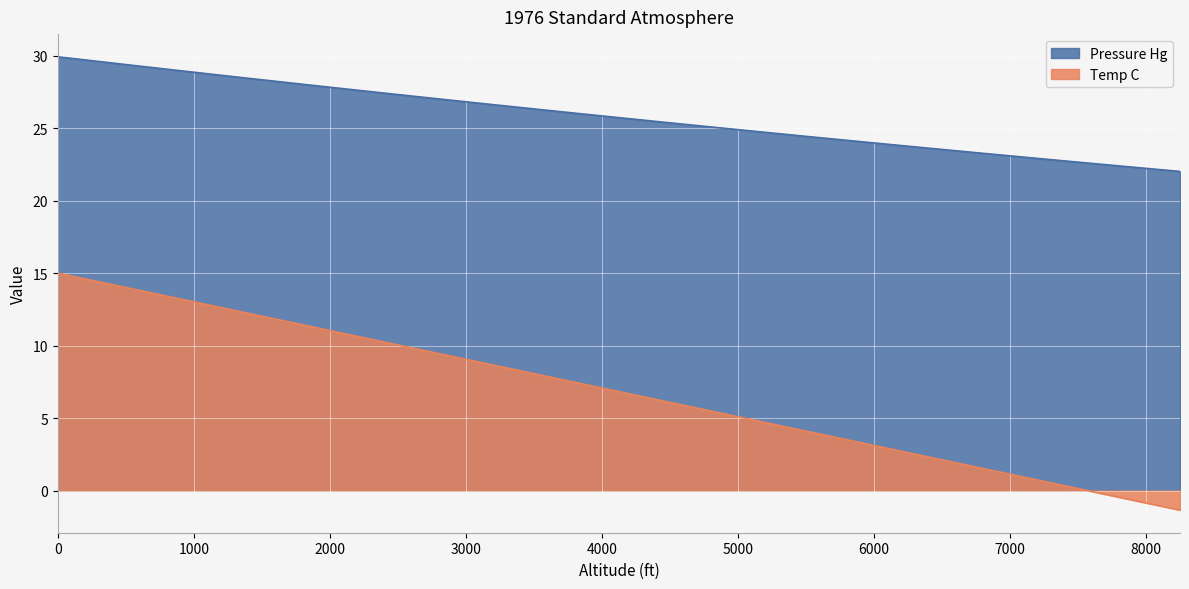

Reading right to left, what are all the values shown in this chart?

Temp C: 8250=-1.3	8000=-0.8	7750=-0.4	7500=0.1	7250=0.6	7000=1.1	6750=1.6	6500=2.1	6250=2.6	6000=3.1	5750=3.6	5500=4.1	5250=4.6	5000=5.1	4750=5.6	4500=6.1	4250=6.6	4000=7.1	3750=7.6	3500=8.1	3250=8.6	3000=9.1	2750=9.6	2500=10.0	2250=10.5	2000=11.0	1750=11.5	1500=12.0	1250=12.5	1000=13.0	750=13.5	500=14.0	250=14.5	0=15.0
Pressure Hg: 8250=22.0	8000=22.2	7750=22.4	7500=22.7	7250=22.9	7000=23.1	6750=23.3	6500=23.5	6250=23.8	6000=24.0	5750=24.2	5500=24.4	5250=24.7	5000=24.9	4750=25.1	4500=25.4	4250=25.6	4000=25.8	3750=26.1	3500=26.3	3250=26.6	3000=26.8	2750=27.1	2500=27.3	2250=27.6	2000=27.8	1750=28.1	1500=28.3	1250=28.6	1000=28.9	750=29.1	500=29.4	250=29.7	0=29.9